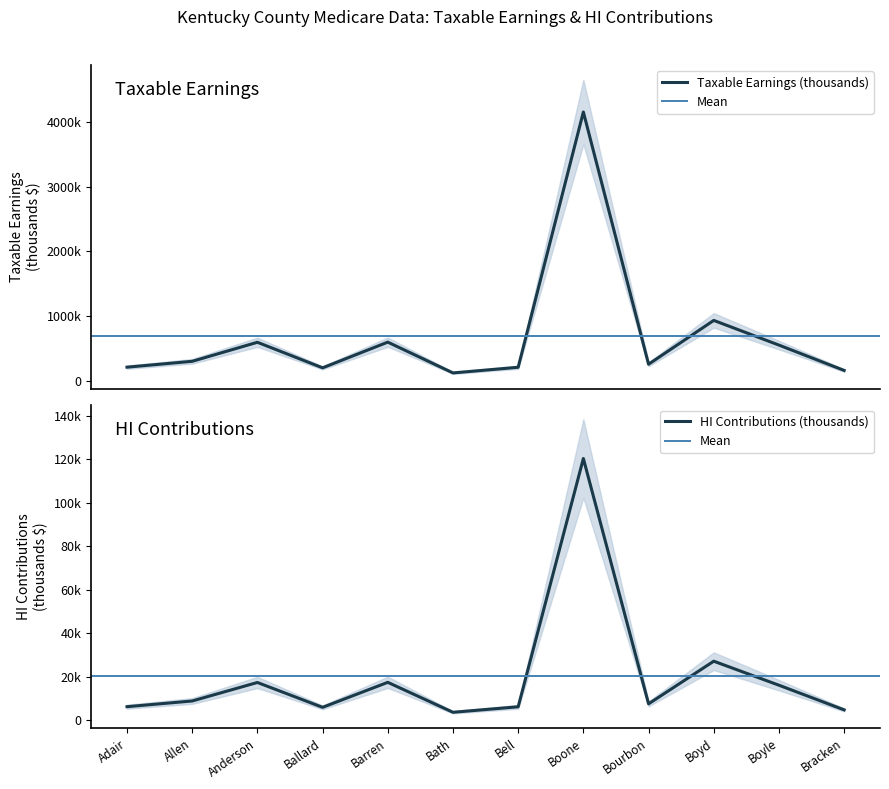

What is the total value across all series at Bath?

126994